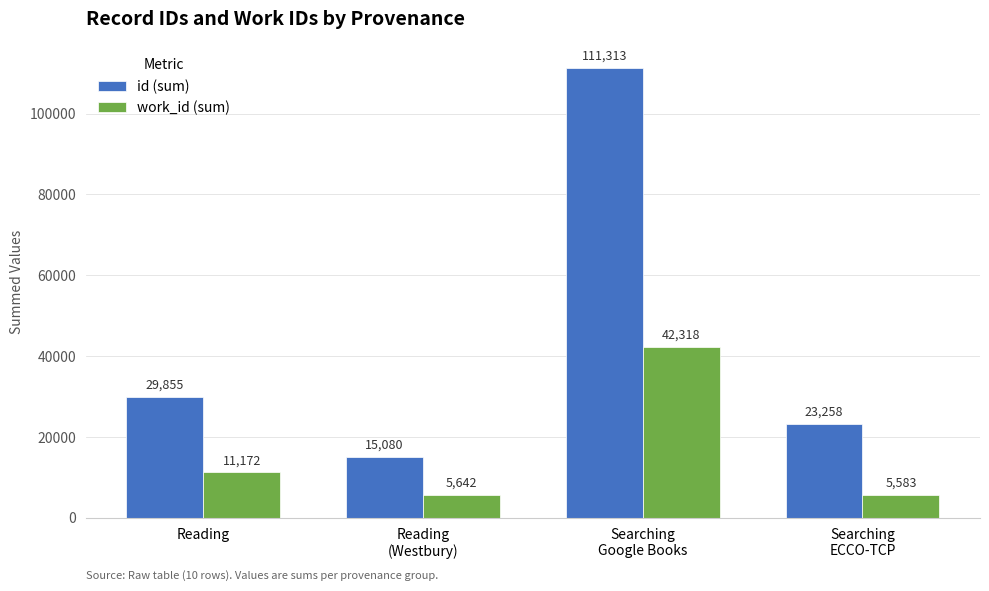

What position from the right is Searching
Google Books?

2